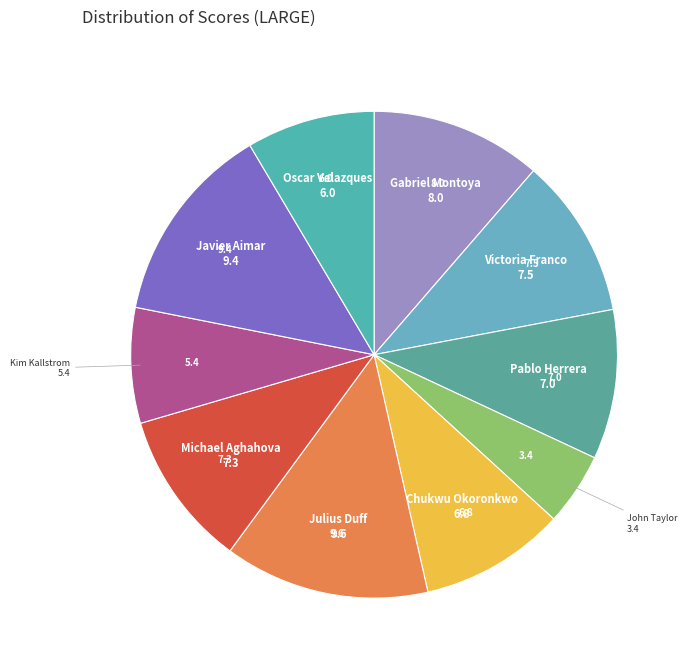

Do Kim Kallstrom and Victoria Franco together represent more than half of the pie?

No